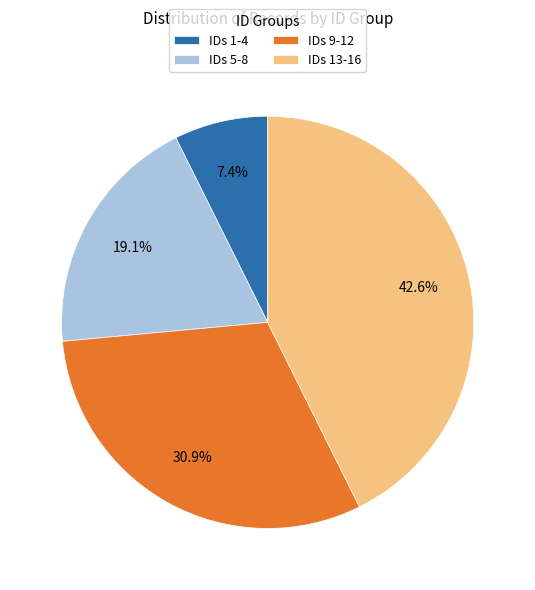

Count the number of slices in the pie.

4